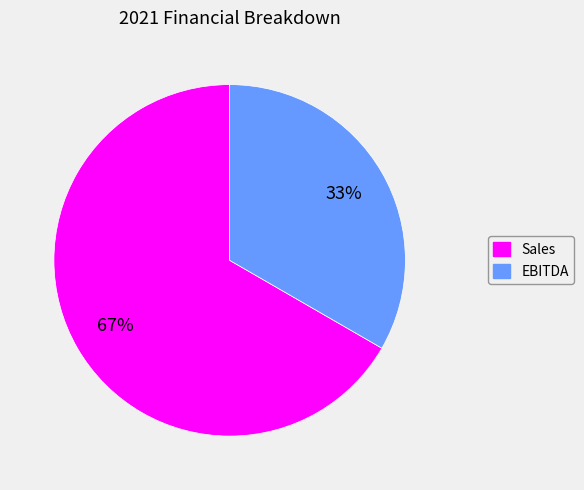

To the nearest percent, what is the average slice percentage?

50%